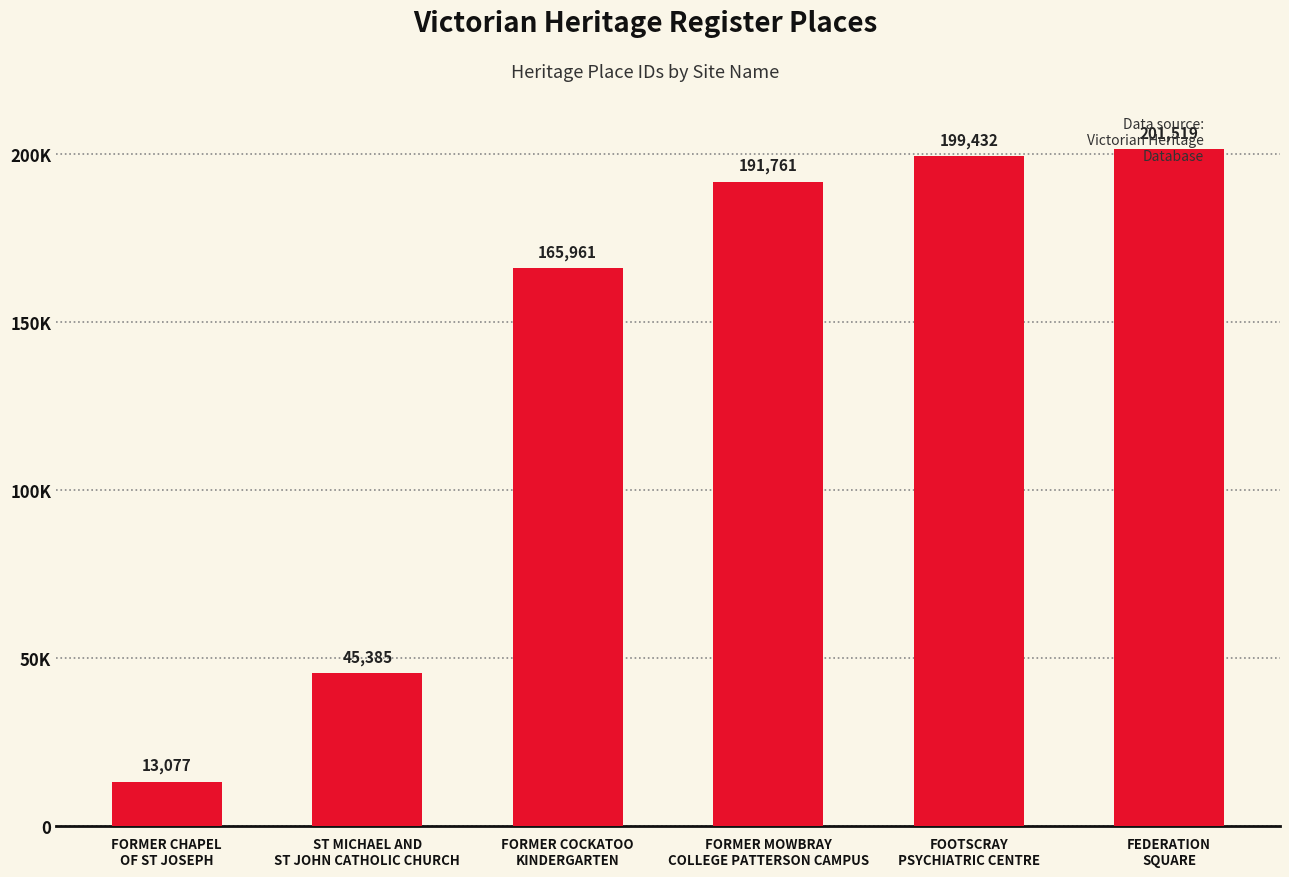

What position from the left is FORMER COCKATOO
KINDERGARTEN?

3